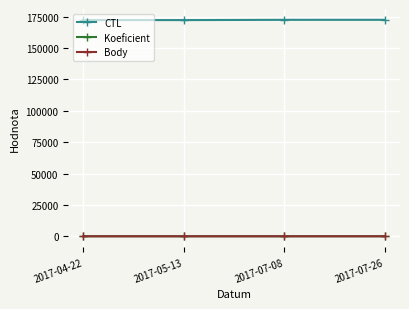

What is the greatest value displayed?

172420